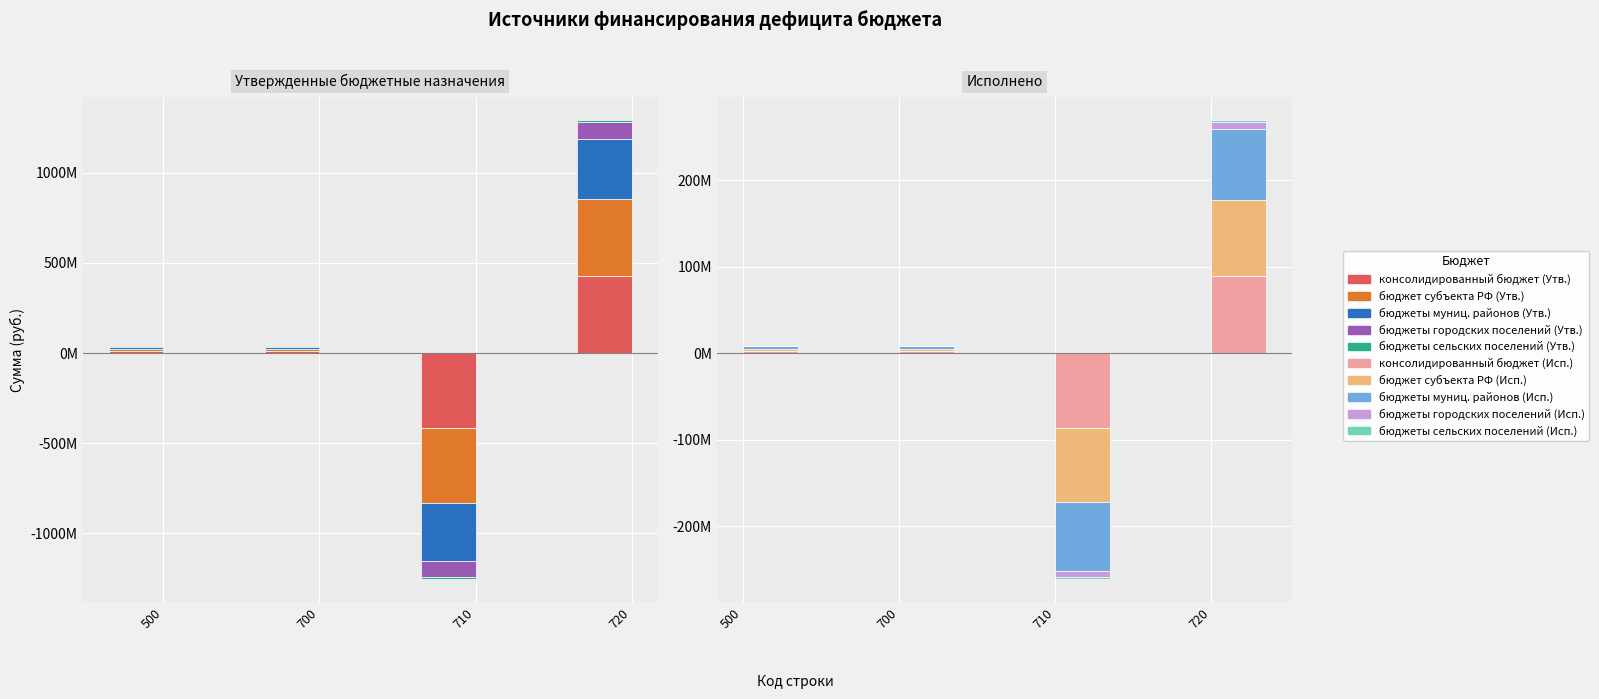

What is the difference between the бюджет субъекта РФ (Утв.) values at 500 and 720?

414207121.1